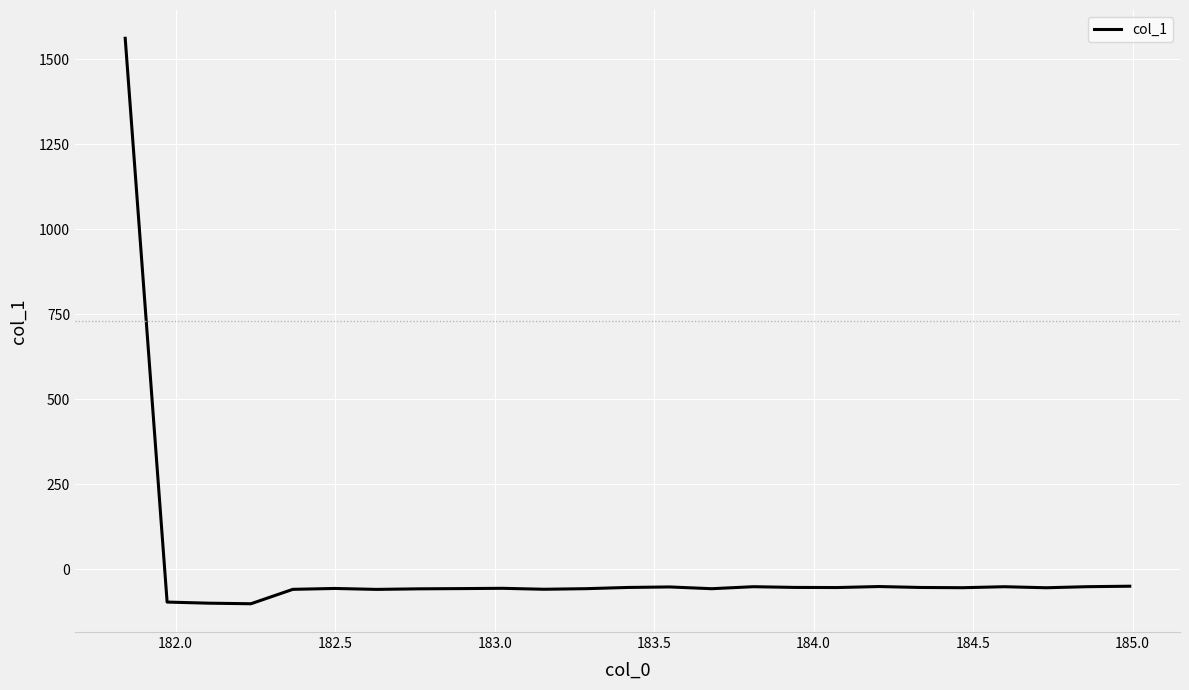

What is the sum of all values?

98.1